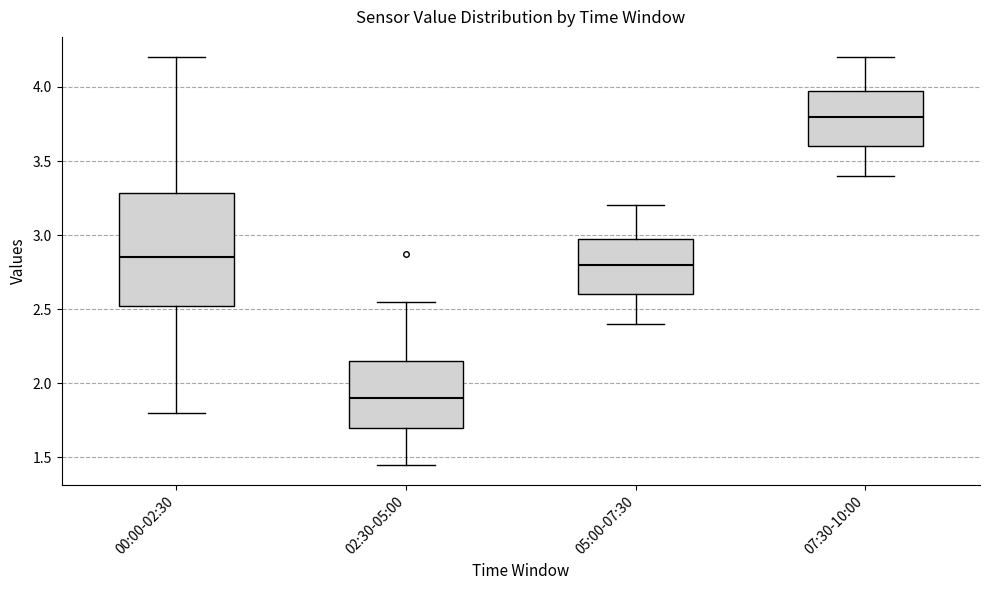

Which box's median line is the highest?

07:30-10:00